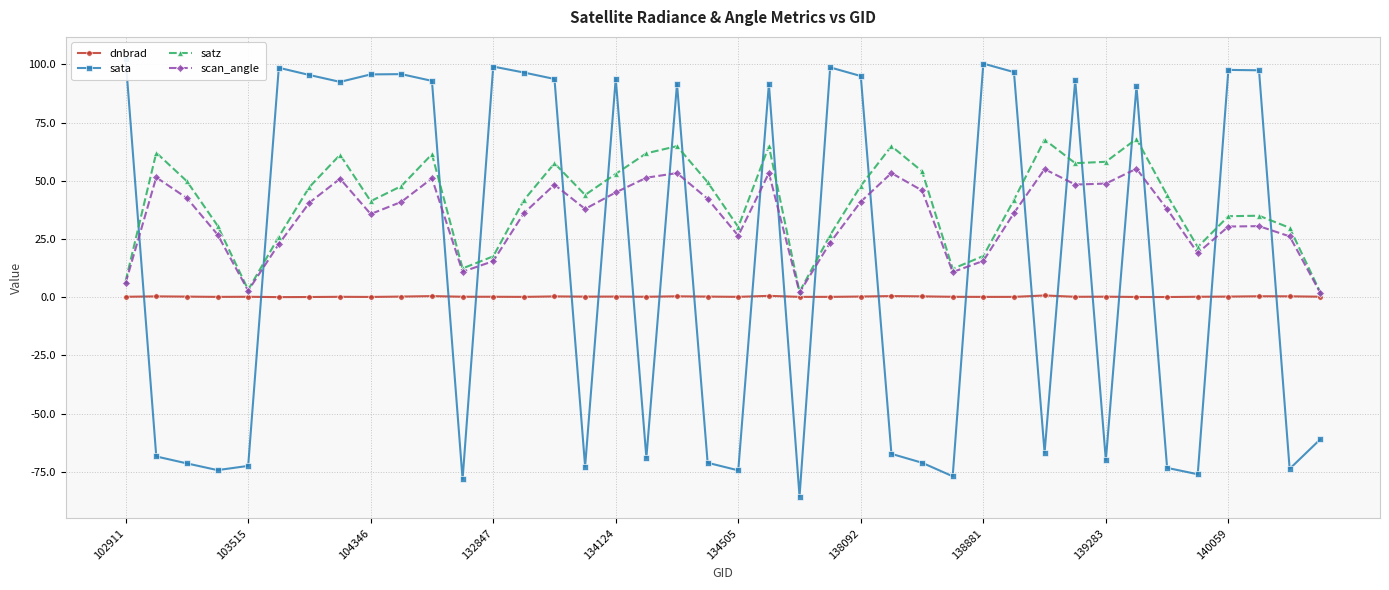

Reading left to right, what are all the values shown in this chart?

dnbrad: 0.2	0.4	0.3	0.2	0.2	0.1	0.1	0.2	0.1	0.3	0.5	0.2	0.2	0.2	0.4	0.3	0.3	0.2	0.4	0.3	0.2	0.6	0.2	0.2	0.3	0.5	0.4	0.2	0.1	0.2	0.8	0.2	0.2	0.1	0.1	0.2	0.3	0.4	0.4	0.2
sata: 102.4	-68.4	-71.4	-74.2	-72.4	98.6	95.4	92.5	95.7	95.8	92.9	-78.2	99.1	96.5	93.7	-72.7	93.9	-68.9	91.6	-71.1	-74.4	91.6	-85.6	98.7	95.0	-67.3	-71.1	-76.9	100.3	96.7	-66.8	93.2	-70.0	90.6	-73.3	-76.0	97.6	97.5	-73.7	-61.0
satz: 7.0	62.1	49.8	30.8	3.2	26.0	47.3	61.2	41.3	47.7	61.4	12.4	17.6	41.7	57.5	43.9	53.0	61.8	64.9	49.4	30.2	64.9	2.3	26.7	47.8	64.9	54.1	12.2	17.7	41.8	67.7	57.6	58.2	68.0	43.8	21.6	34.8	35.0	29.8	2.1
scan_angle: 6.2	51.5	42.6	26.9	2.8	22.8	40.6	50.9	35.7	41.0	51.1	11.0	15.5	36.1	48.3	37.9	45.0	51.3	53.3	42.3	26.4	53.3	2.1	23.4	41.0	53.3	45.8	10.8	15.6	36.2	55.0	48.4	48.8	55.2	37.8	19.0	30.4	30.5	26.1	1.9